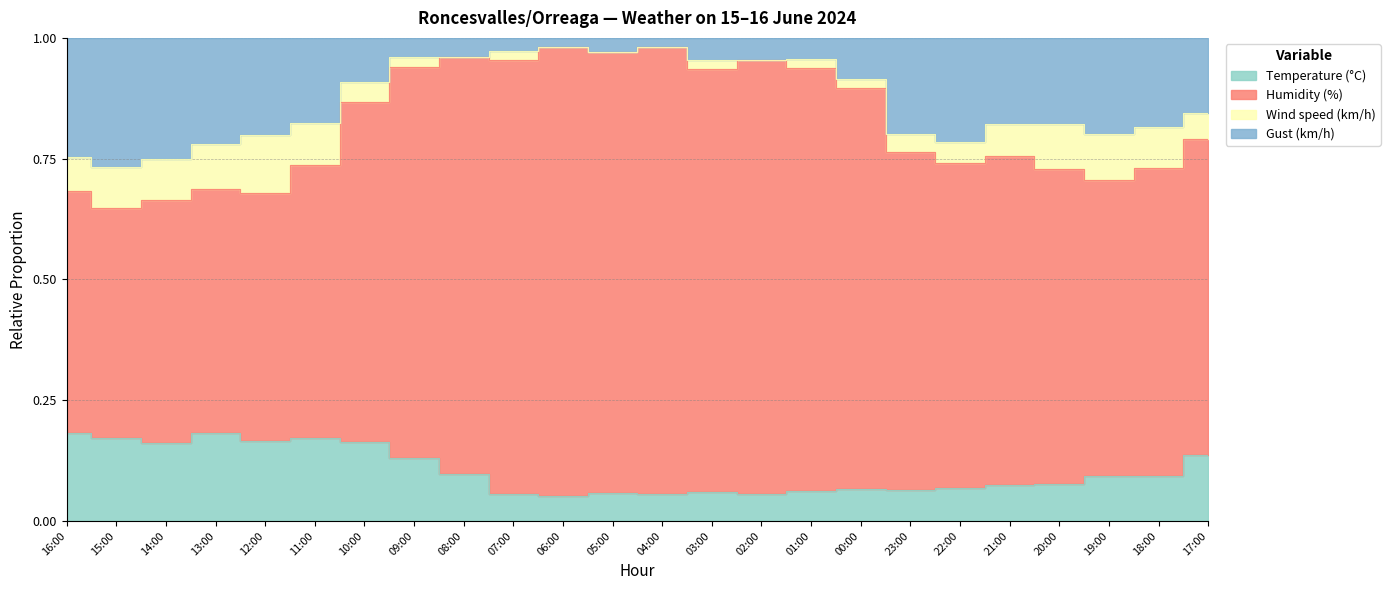

Does the chart display data point markers on the line(s)?

No